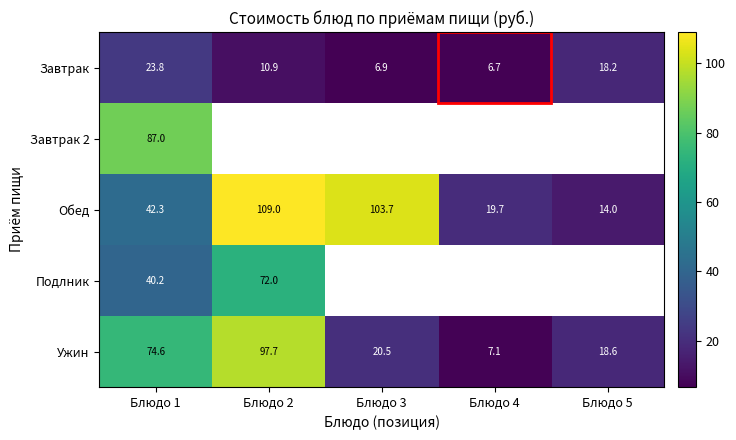

At which label does Завтрак reach its minimum?

Блюдо 4